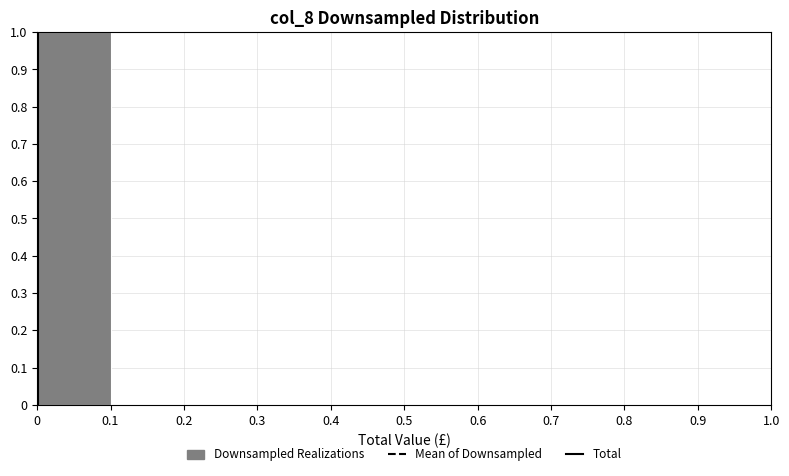

Reading left to right, transcribe this chart: for each bar, give the range it covers on the x-axis and its height. The values are not printed on the chart, so give them approximately, as read against the axis.

0 to 0.1: 1
0.1 to 0.2: 0
0.2 to 0.3: 0
0.3 to 0.4: 0
0.4 to 0.5: 0
0.5 to 0.6: 0
0.6 to 0.7: 0
0.7 to 0.8: 0
0.8 to 0.9: 0
0.9 to 1.0: 0